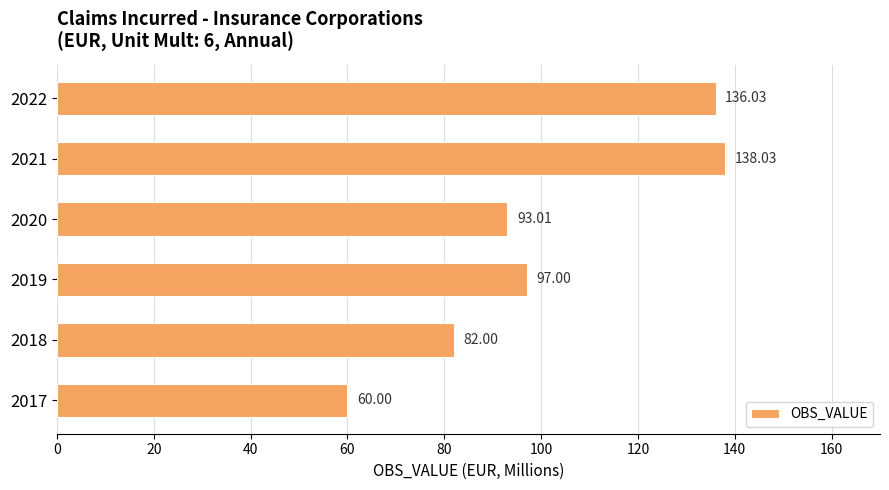

Rank the categories by value from highest to lowest.

2021, 2022, 2019, 2020, 2018, 2017